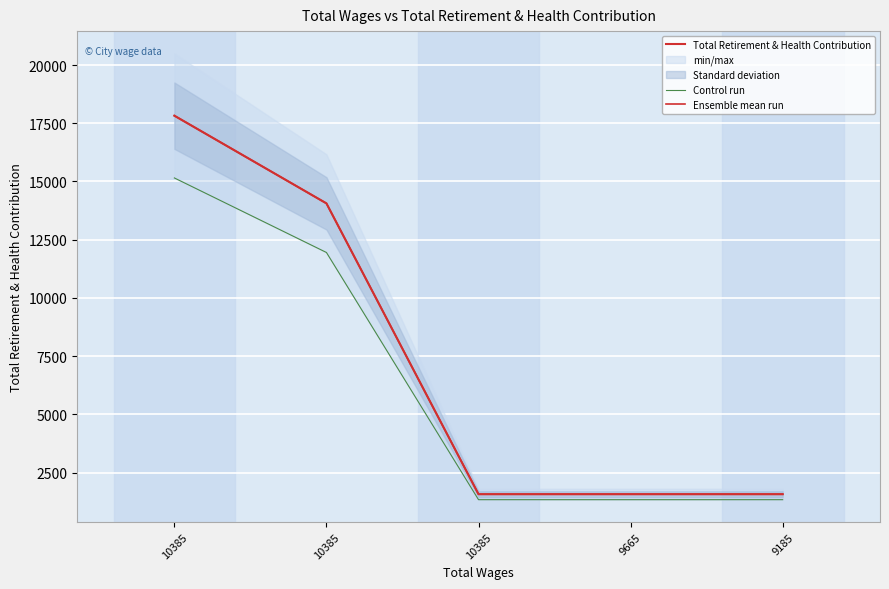

Is the value of Ensemble mean run at 10385 greater than the value of Total Retirement & Health Contribution at 10385?

No